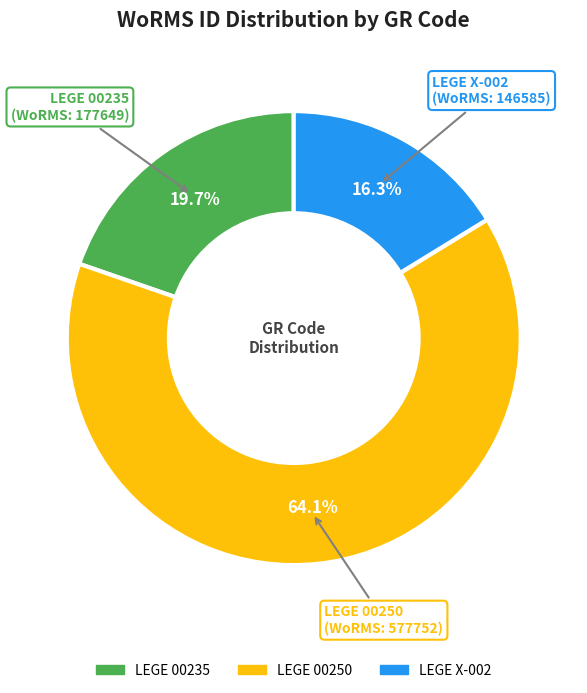

Between LEGE X-002 and LEGE 00235, which is larger?

LEGE 00235